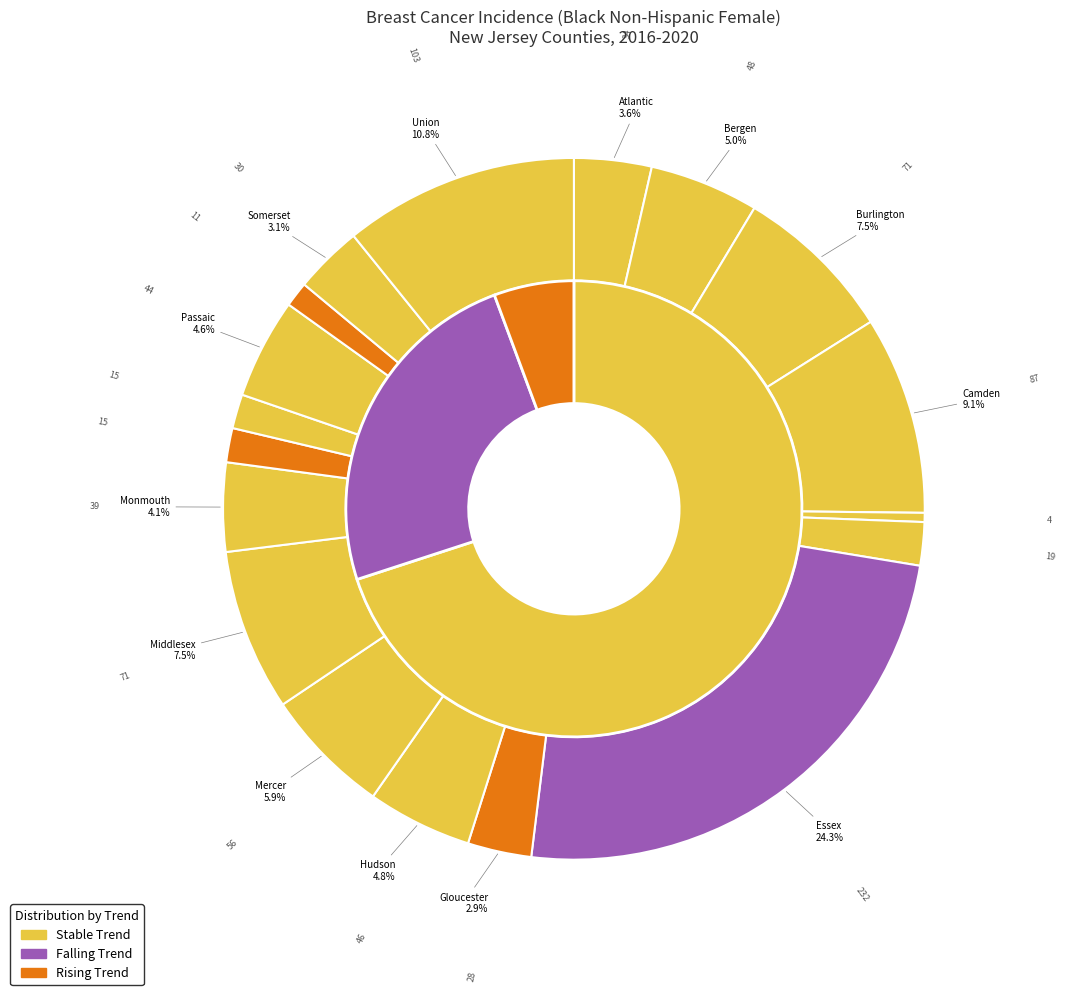

What is the largest slice in the pie chart?

Essex County